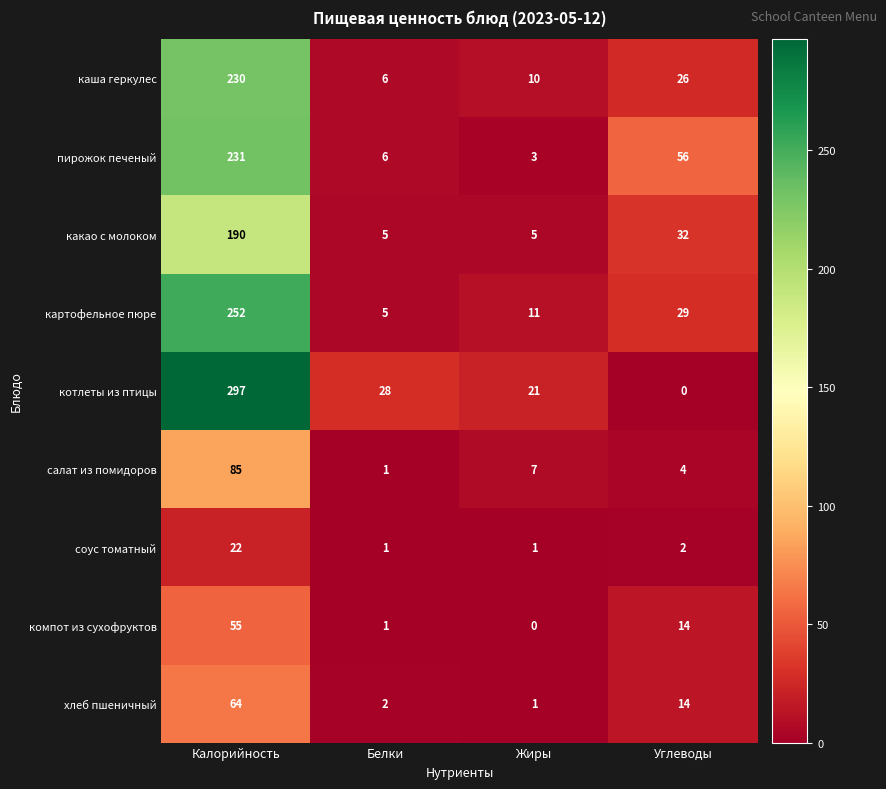

What is the spread (max minus min) of values at Жиры?

21